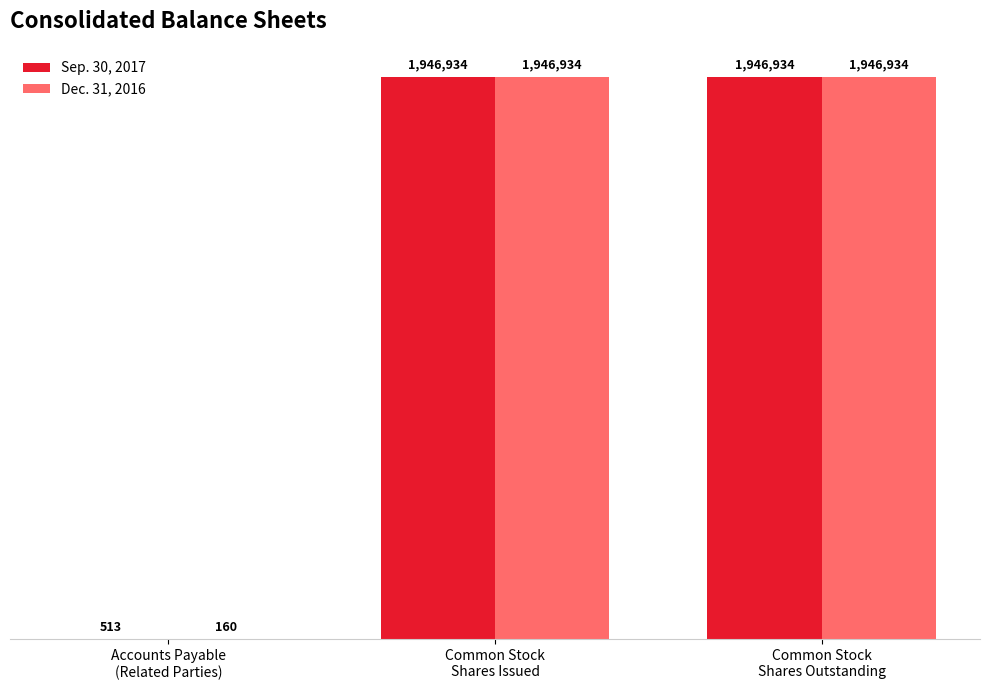

What are all the series names shown in the legend?

Sep. 30, 2017, Dec. 31, 2016